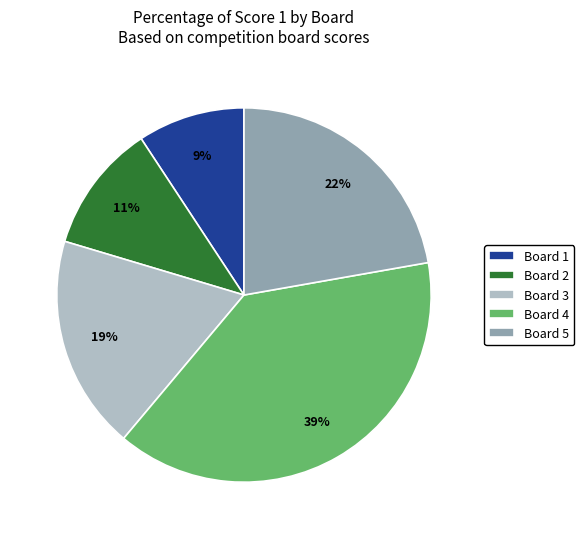

Does Board 3 account for over 50% of the chart?

No